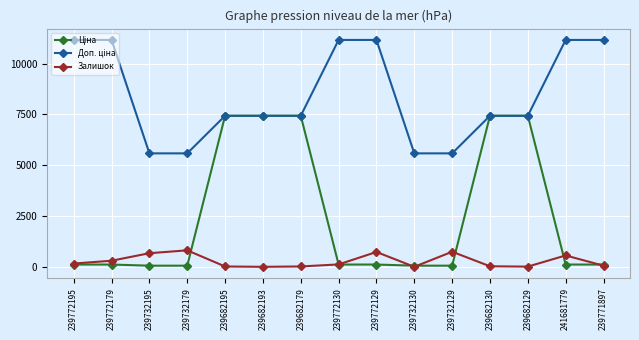

True or false: Залишок has more than 1 interior local peaks.

True